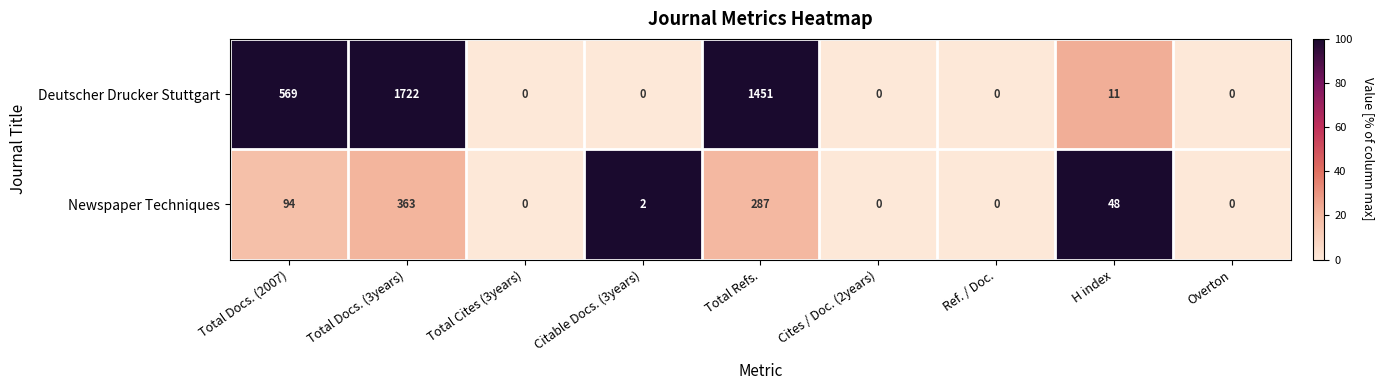

What is the difference between the maximum and minimum values in the Deutscher Drucker Stuttgart series?

1722